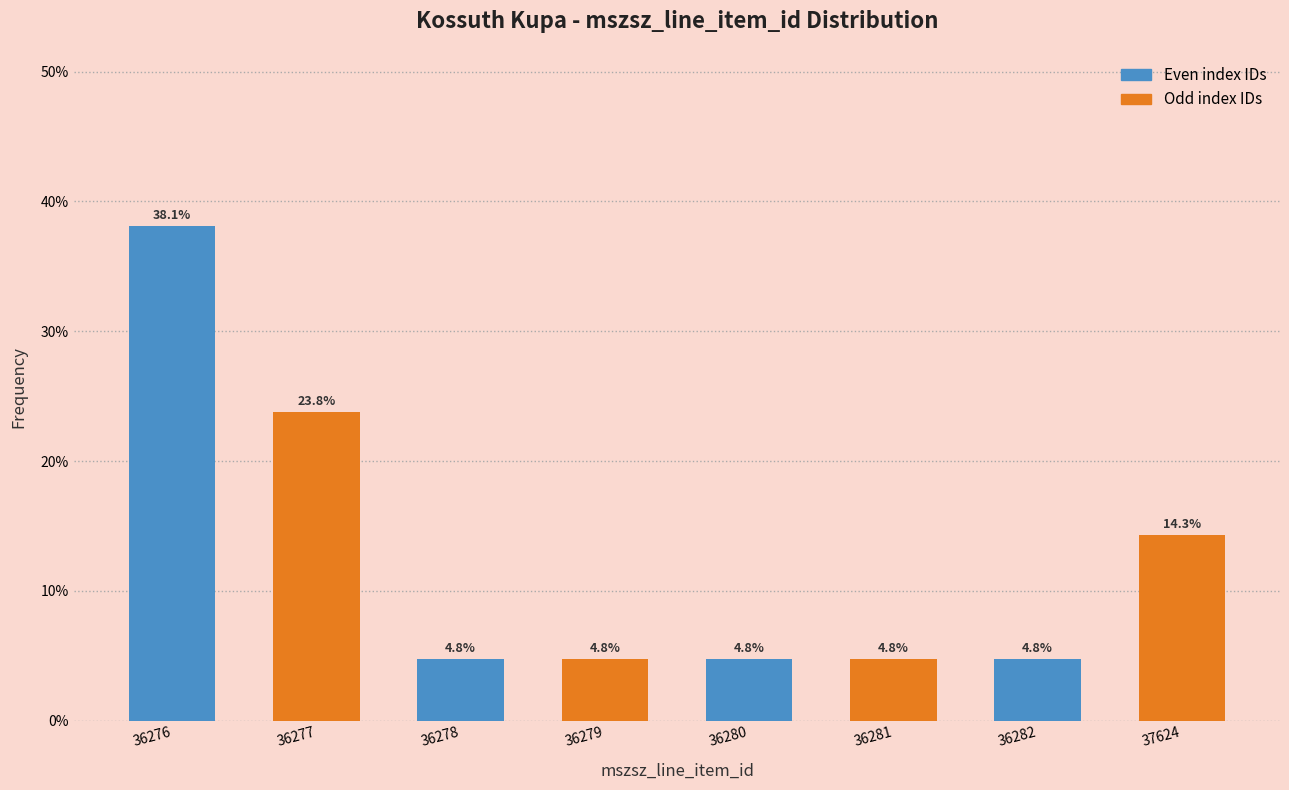

Reading left to right, list all the values displayed in this chart.

36276=38.1	36277=23.8	36278=4.8	36279=4.8	36280=4.8	36281=4.8	36282=4.8	37624=14.3